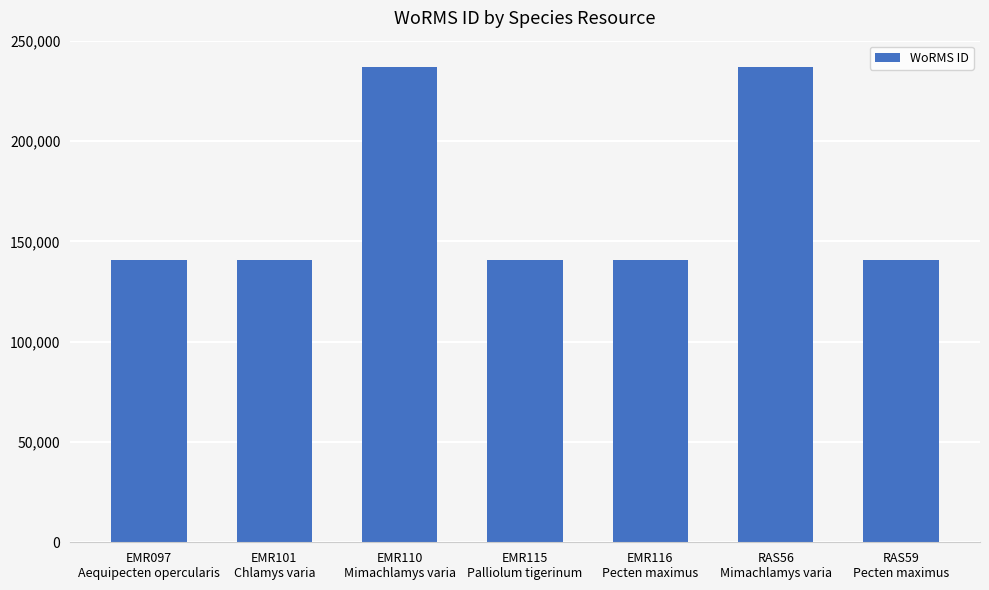

What is the value of the 3rd bar from the left?

236719